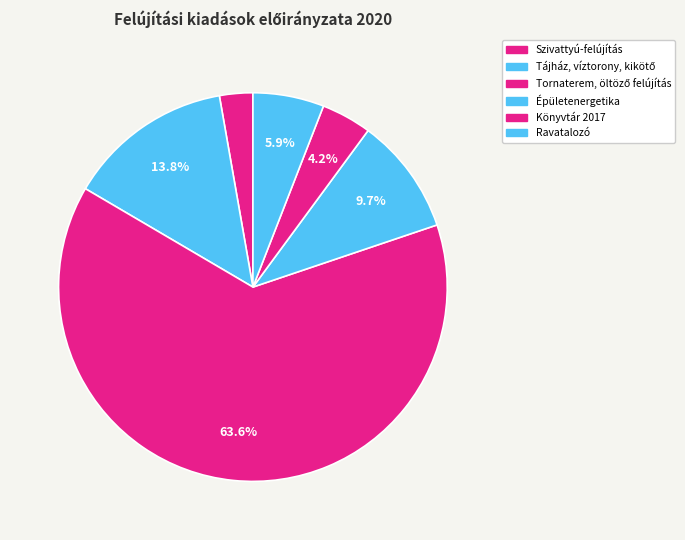

Which slice is the largest?

Tornaterem, öltöző felújítás